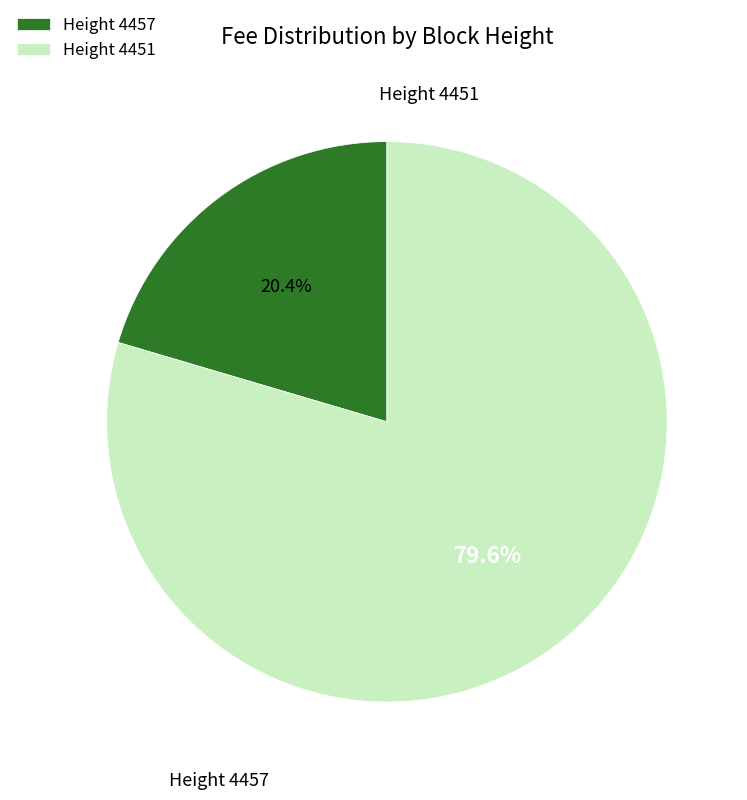

How many segments does this pie chart have?

2